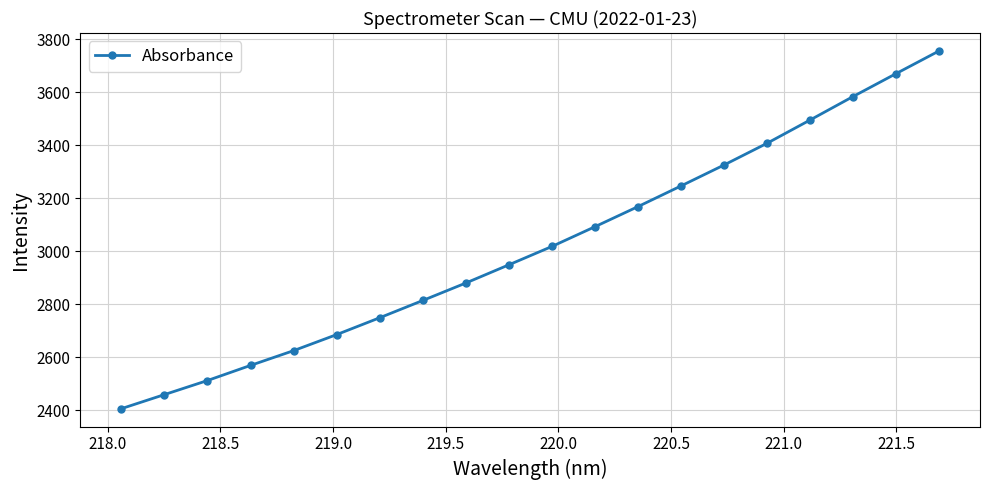

What is the average value?

3020.1